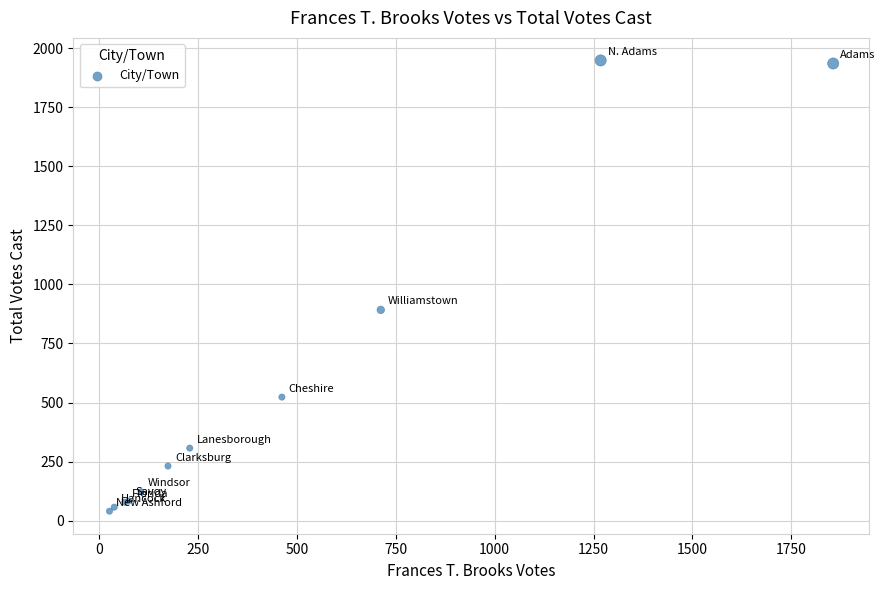

What Y value in the scatter plot is closest to 994?

892